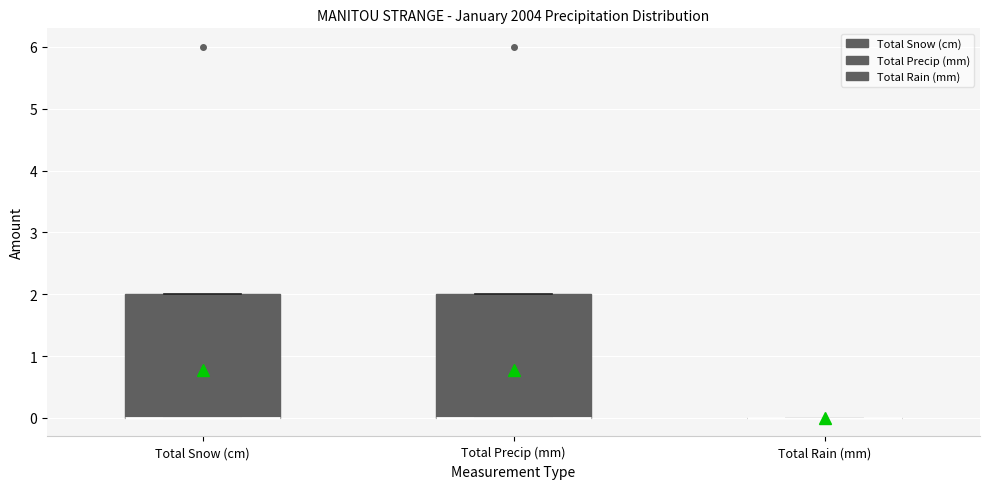

Reading left to right, transcribe this box plot: for each box, give where its median line is, the range the box spans, and where its two whiskers end, as read against the y-axis. The values are not printed on the chart, so give them approximately, as read against the axis.

Total Snow (cm): median 0 (drawn on the box's lower edge), box 0 to 2, whiskers 0 to 2
Total Precip (mm): median 0 (drawn on the box's lower edge), box 0 to 2, whiskers 0 to 2
Total Rain (mm): box collapsed to a line at 0, whiskers 0 to 0